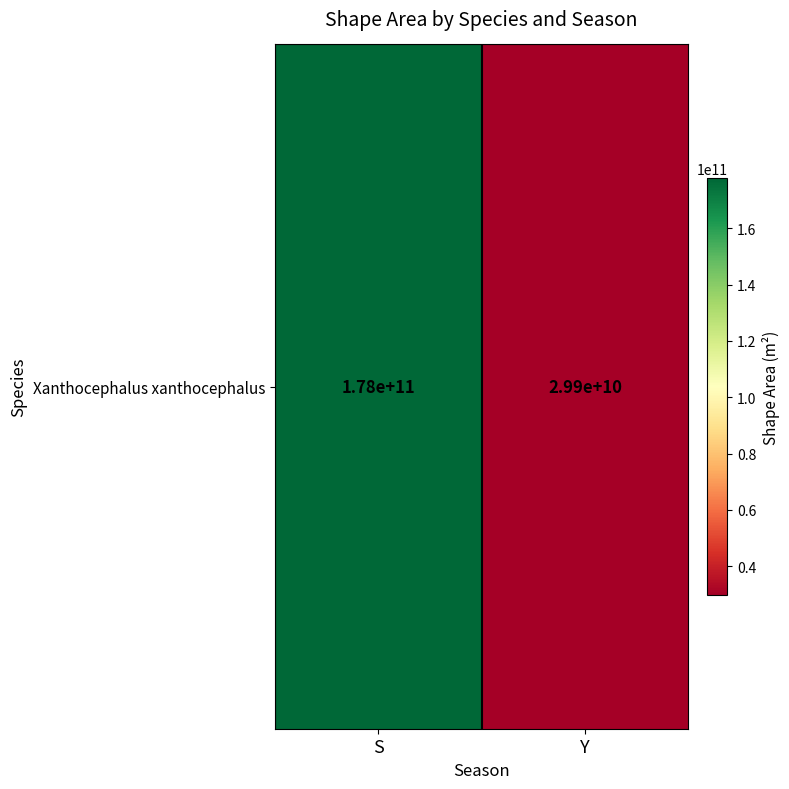

What is the change in value from S to Y?

-147805488339.4